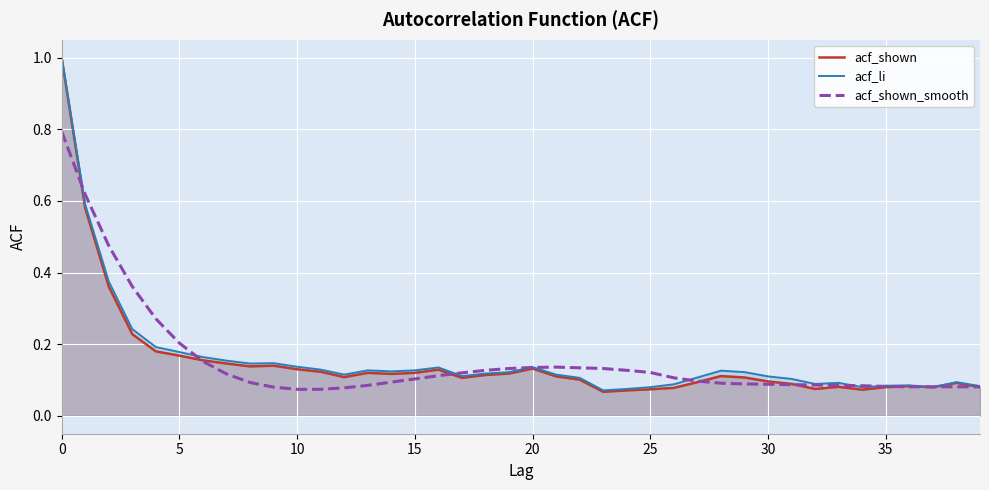

At which label is acf_shown_smooth closest to 0?

10